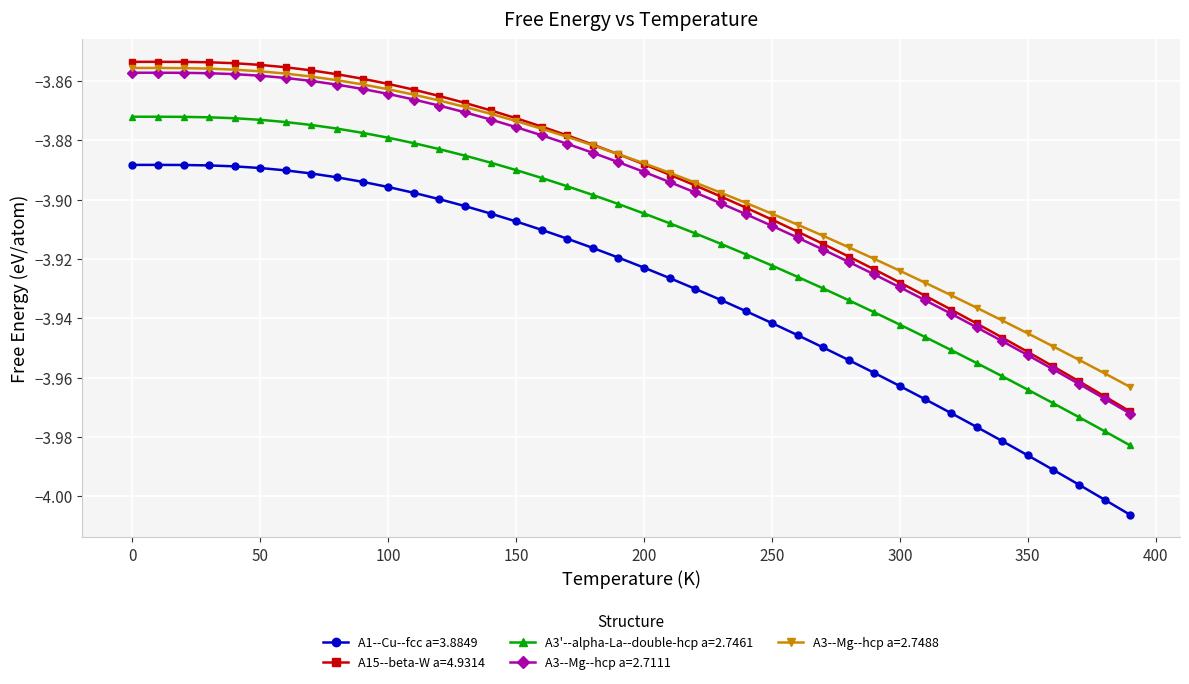

True or false: A3'--alpha-La--double-hcp a=2.7461 and A15--beta-W a=4.9314 cross at least once.

False